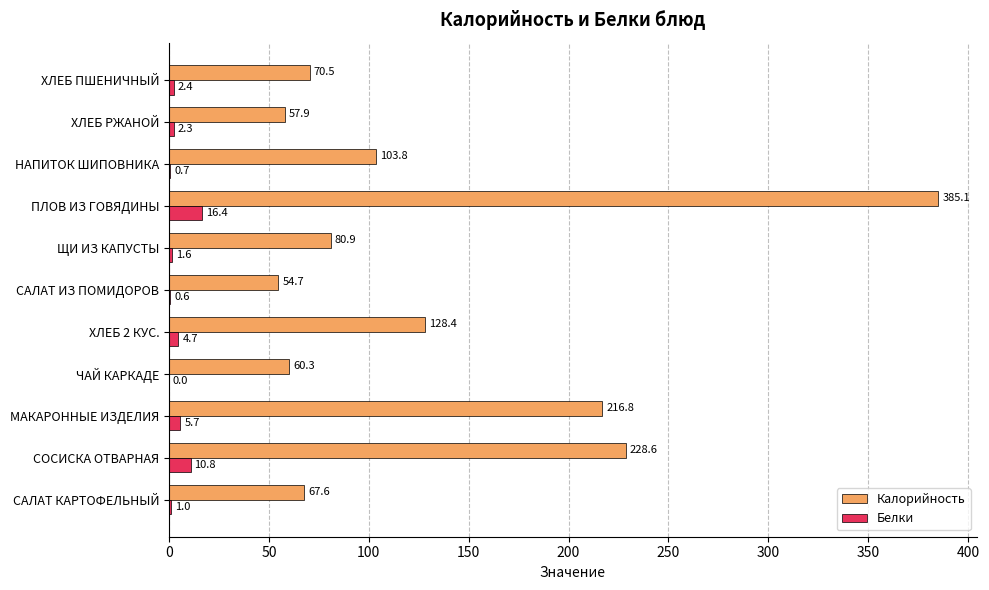

At which label does Калорийность reach its peak?

ПЛОВ ИЗ ГОВЯДИНЫ